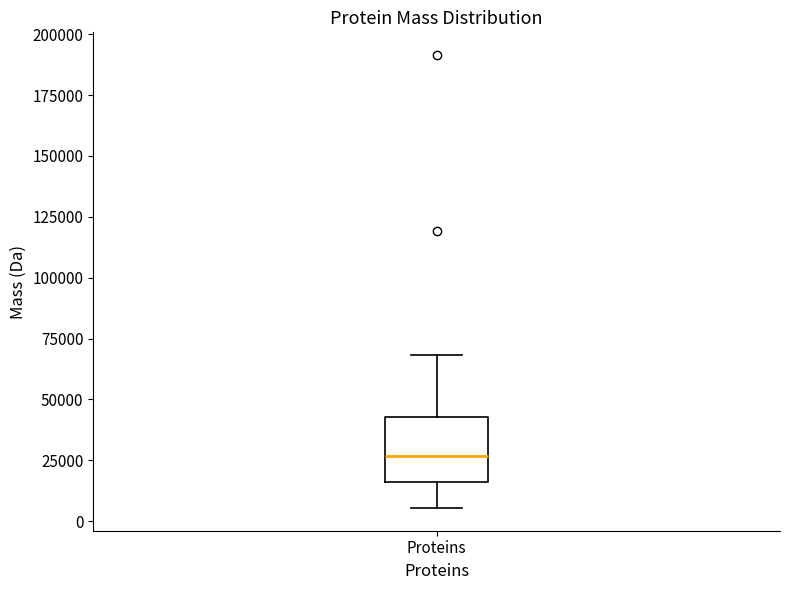

Transcribe this box plot: give where the median line is, the range the box spans, and where the two whiskers end, as read against the y-axis. The values are not printed on the chart, so give them approximately, as read against the axis.

median 25000, box 15000 to 45000, whiskers 5000 to 70000